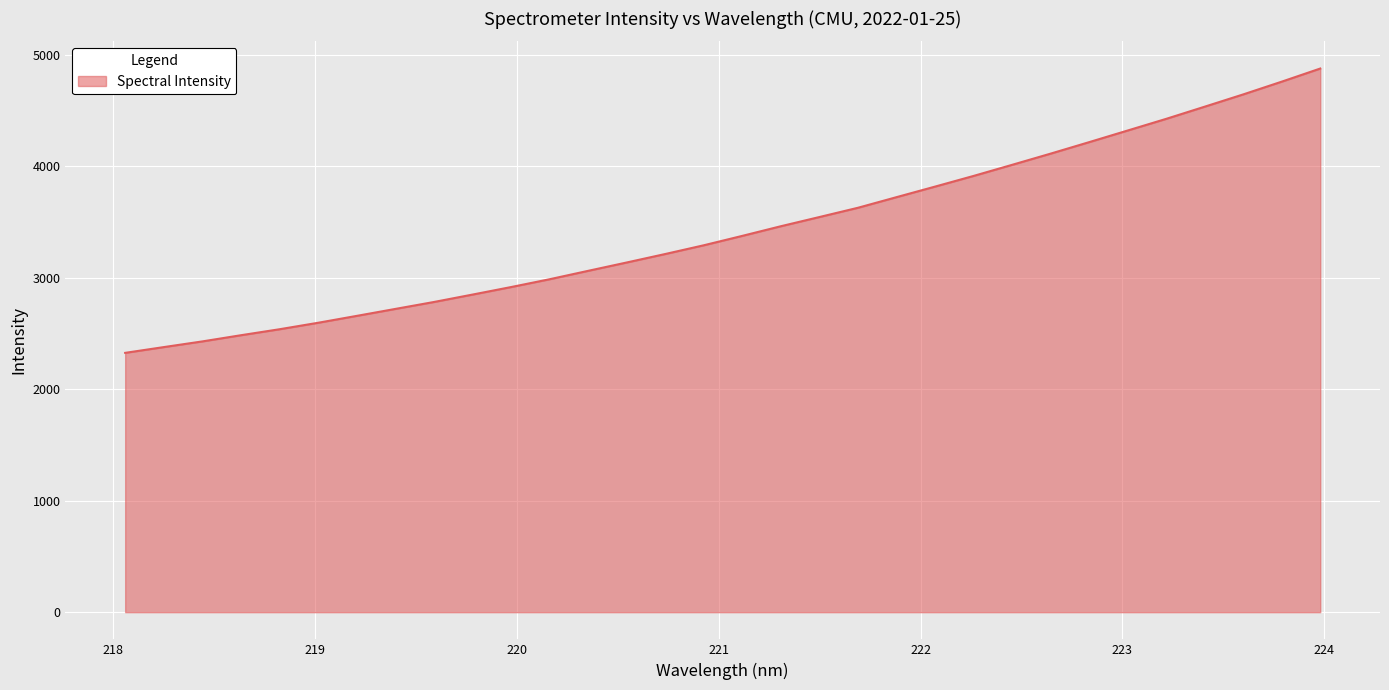

What is the difference between the maximum and minimum values?

2551.2